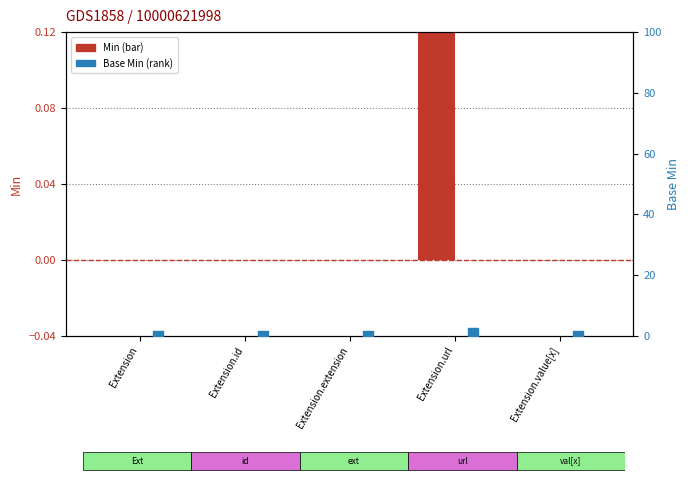

Which series has the largest Y range (max minus min)?

Min